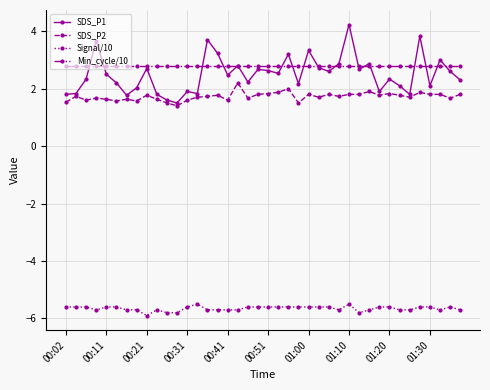

True or false: SDS_P2 has more than 0 interior local peaks.

True